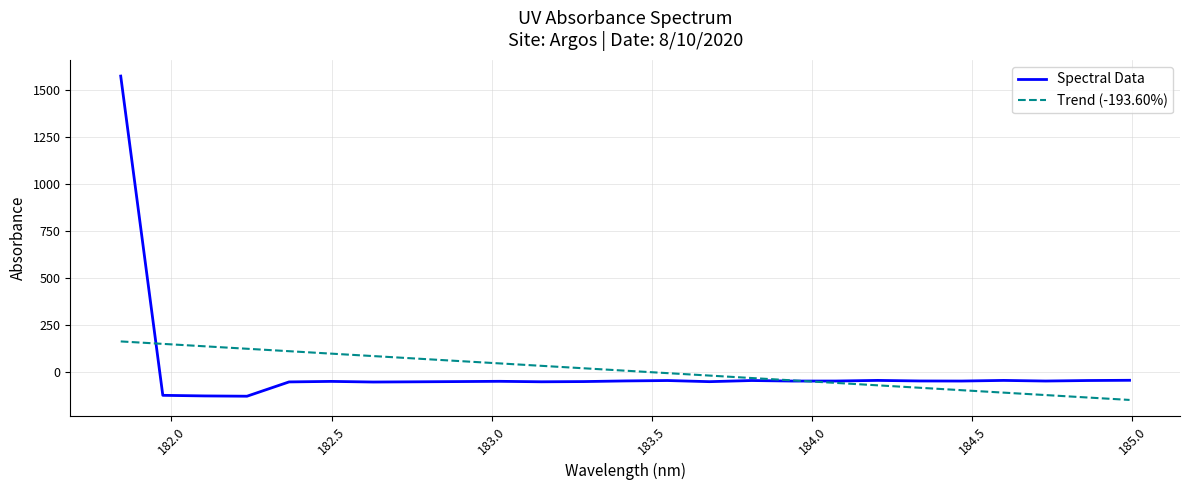

Which series has the widest spread of values?

Spectral Data